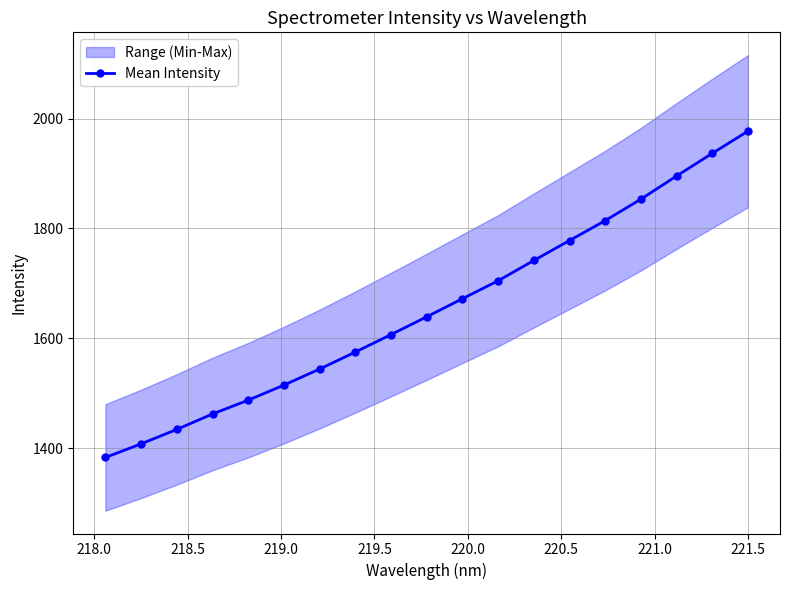

What is the minimum value for Mean Intensity?

1383.5